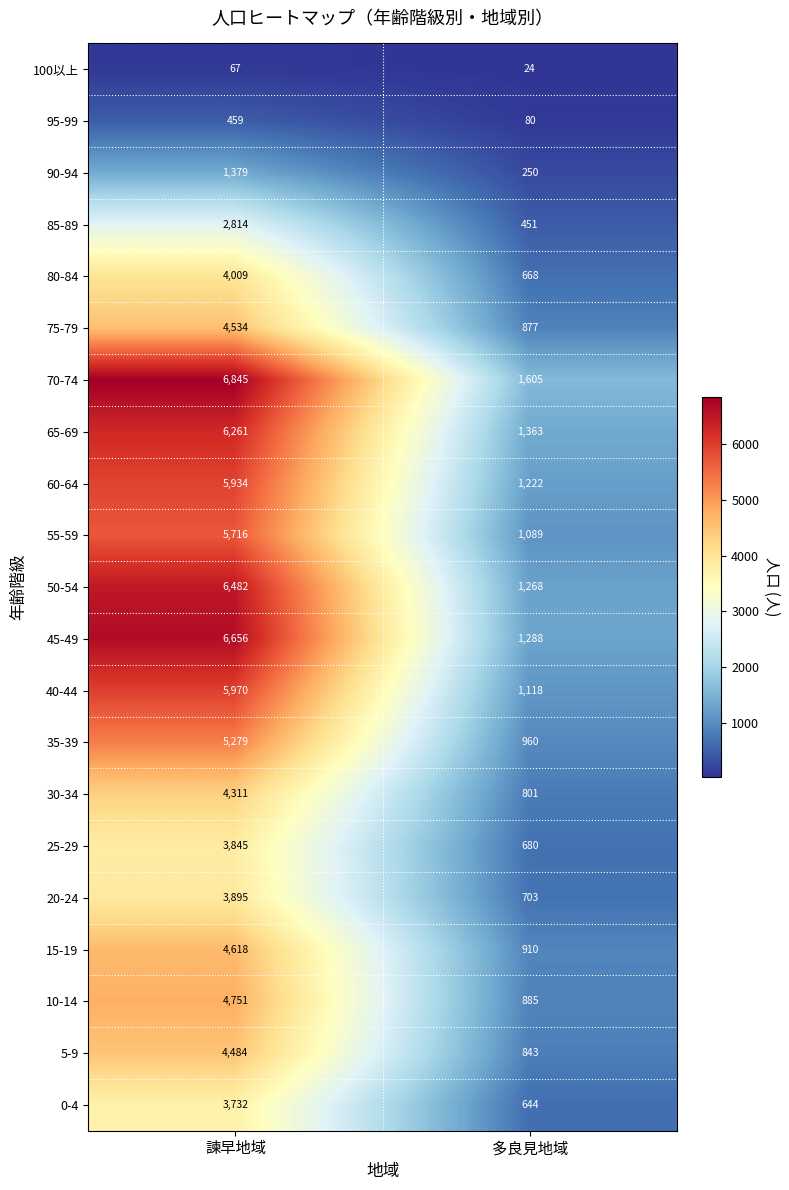

List the labels in order of 15-19 value, largest first.

諫早地域, 多良見地域